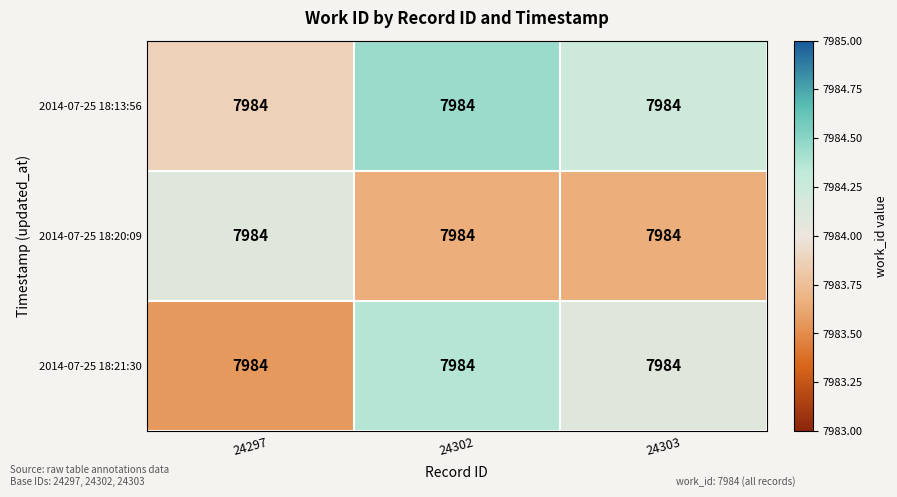

At which label does 2014-07-25 18:13:56 reach its peak?

24302